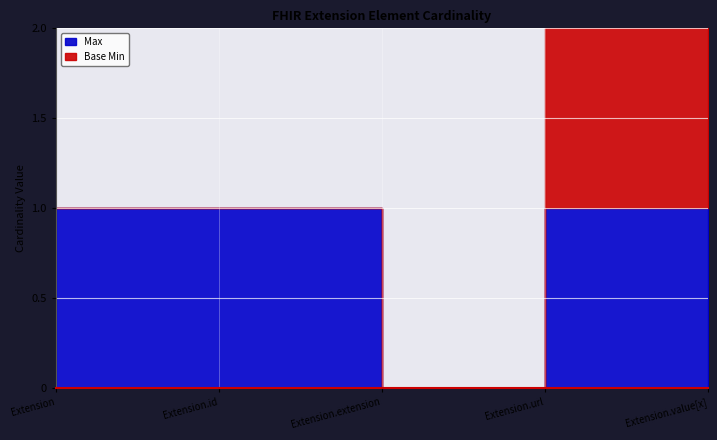

True or false: Max has more than 0 points higher than both neighbors.

False